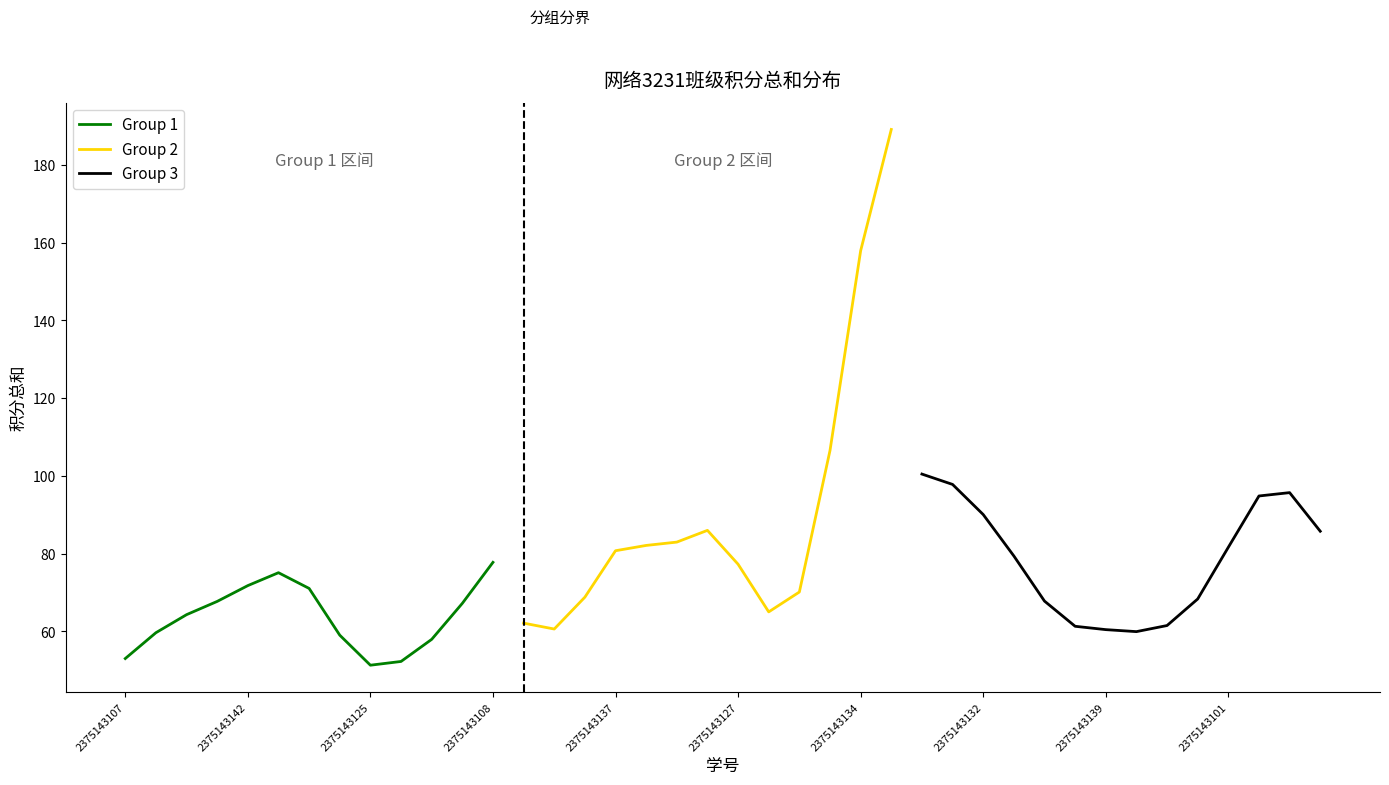

What is the lowest value of the Group 1 series?

51.3